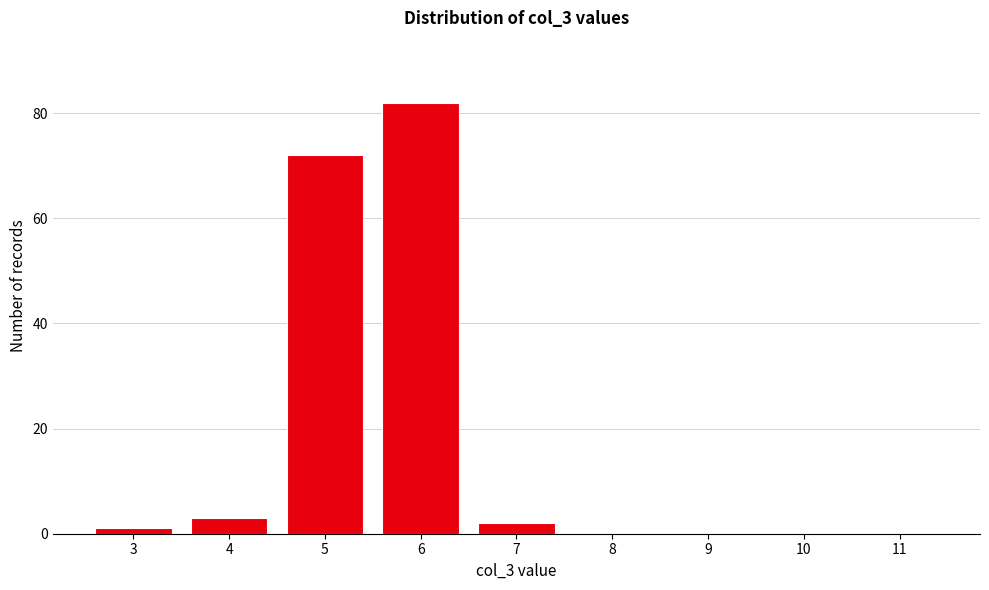

Reading left to right, list all the values displayed in this chart.

3=1	4=3	5=72	6=82	7=2	8=0	9=0	10=0	11=0